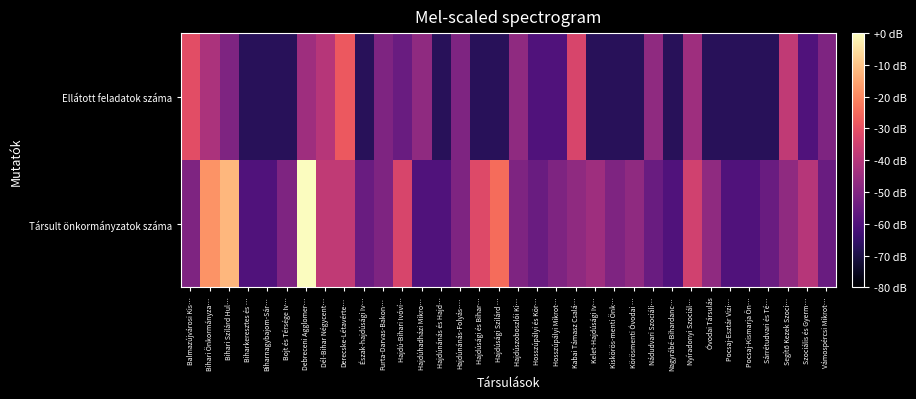

At which category is the sum across all series the highest?

Debreceni Agglomer…